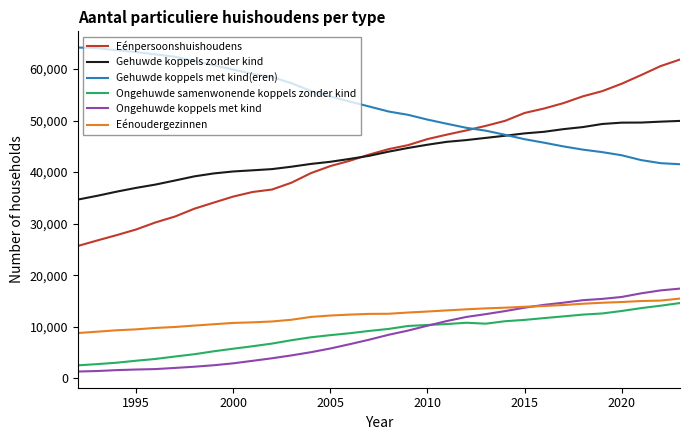

Which series has the largest total across all categories?

Gehuwde koppels met kind(eren)